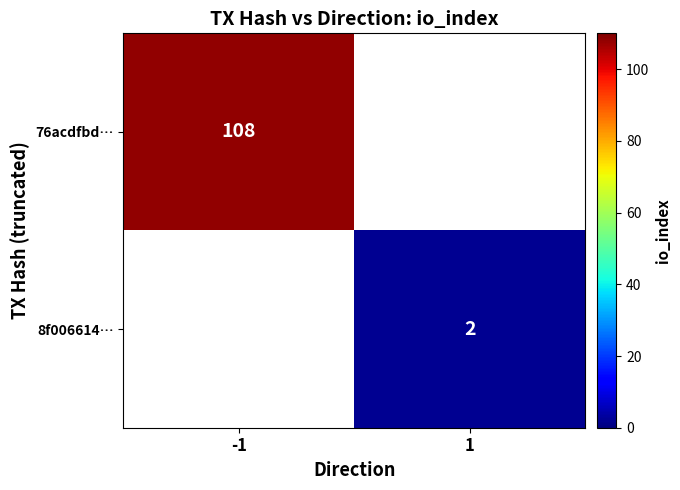

Is the value of 76acdfbd… at -1 greater than the value of 8f006614… at 1?

Yes